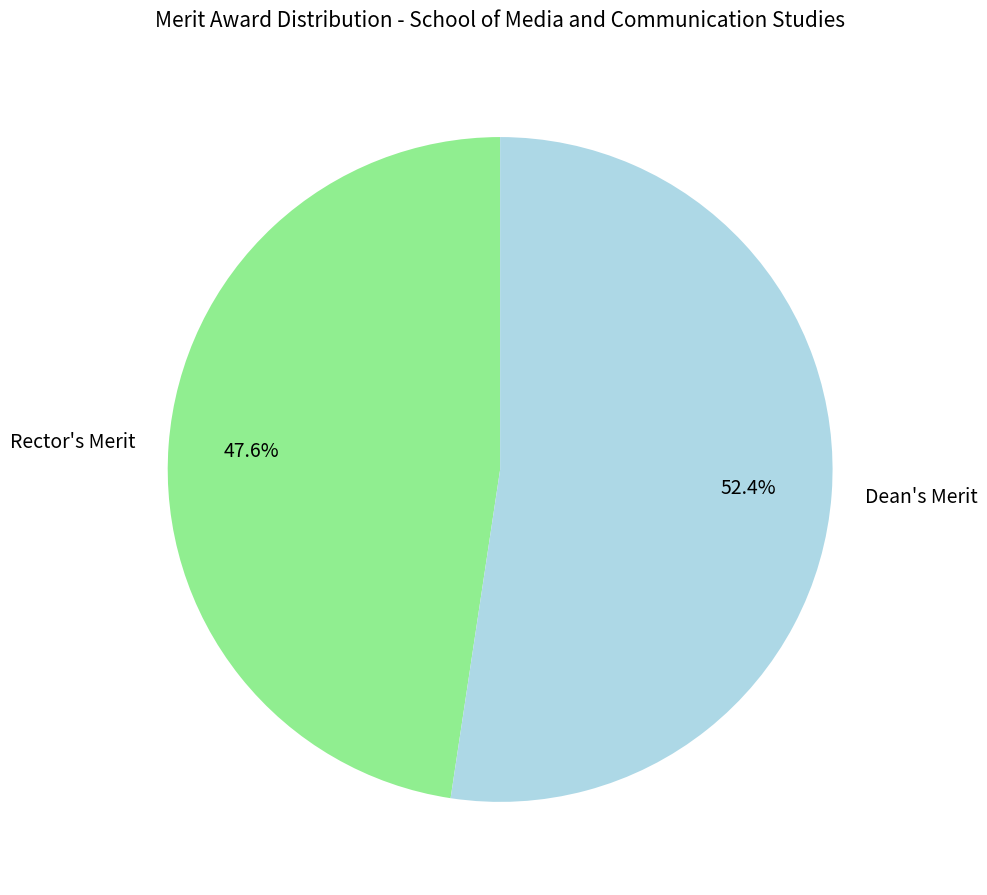

To the nearest percent, what is the difference between the largest and smallest slice percentages?

5%